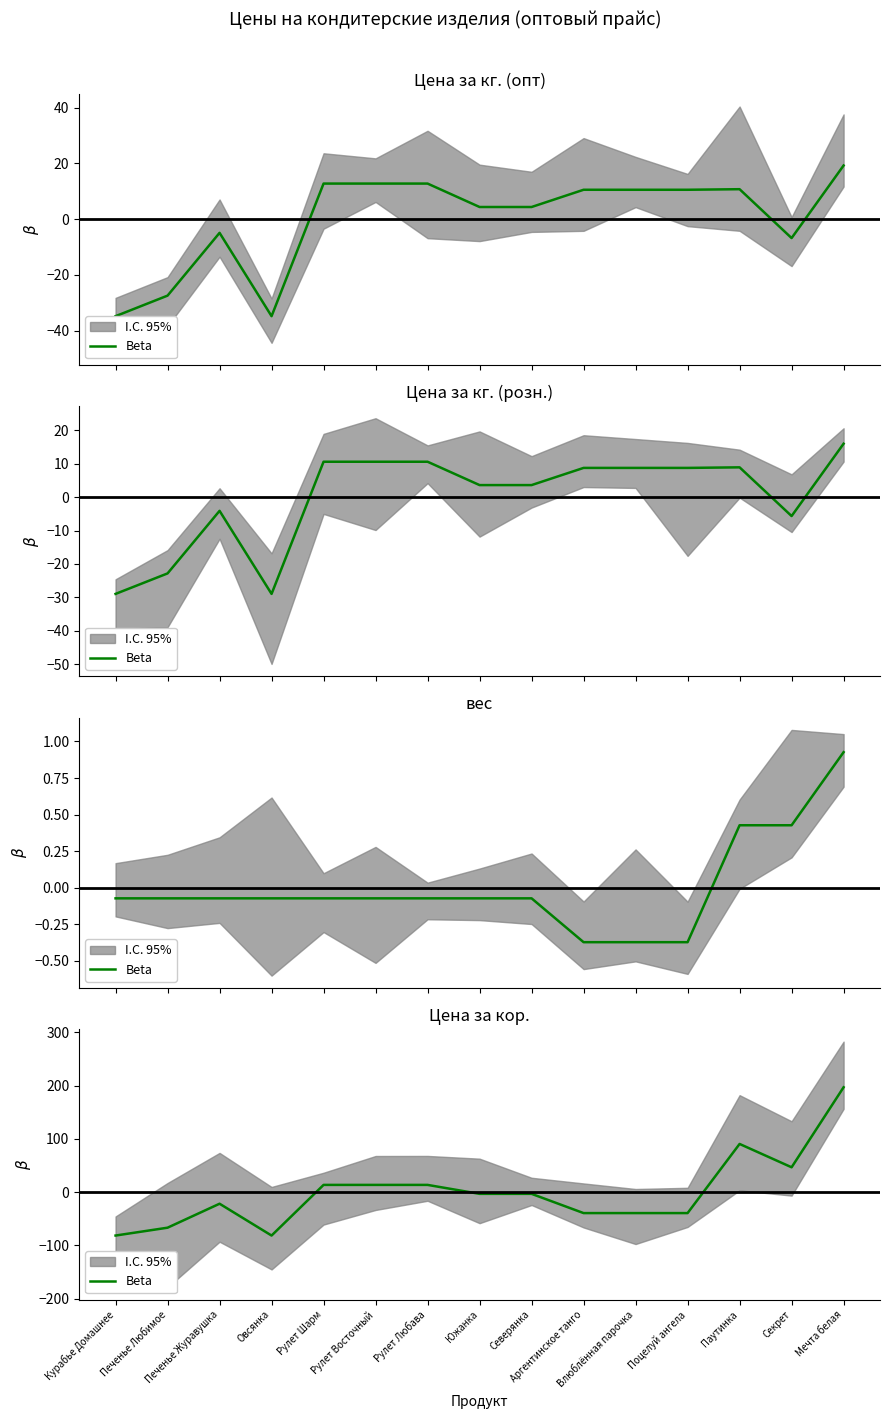

Rank the categories by value from highest to lowest.

Мечта белая, Паутинка, Секрет, Рулет Шарм, Рулет Восточный, Рулет Любава, Южанка, Северянка, Печенье Журавушка, Аргентинское танго, Влюблённая парочка, Поцелуй ангела, Печенье Любимое, Курабье Домашнее, Овсянка